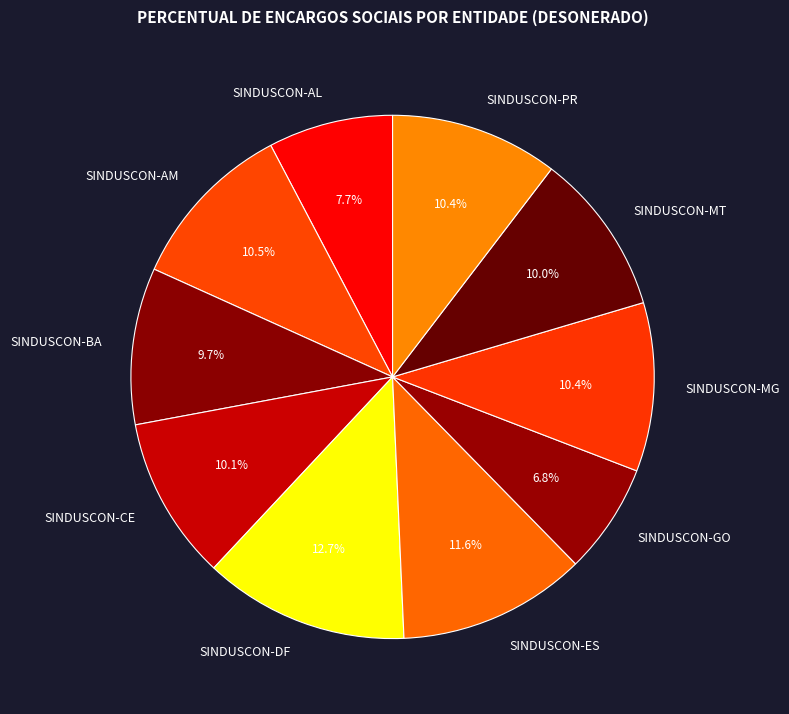

What percentage is the SINDUSCON-GO slice, to the nearest percent?

7%